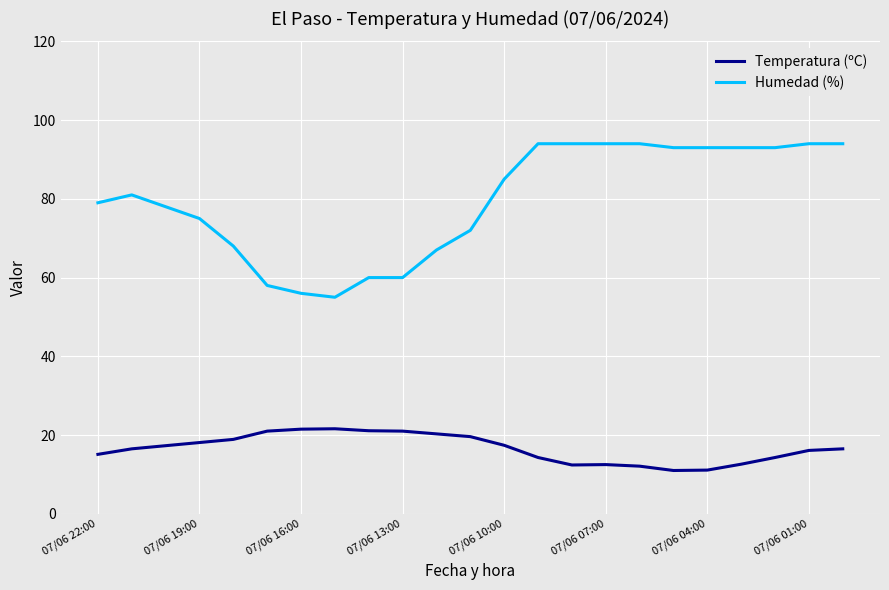

What is the maximum value shown in the chart?

94.0